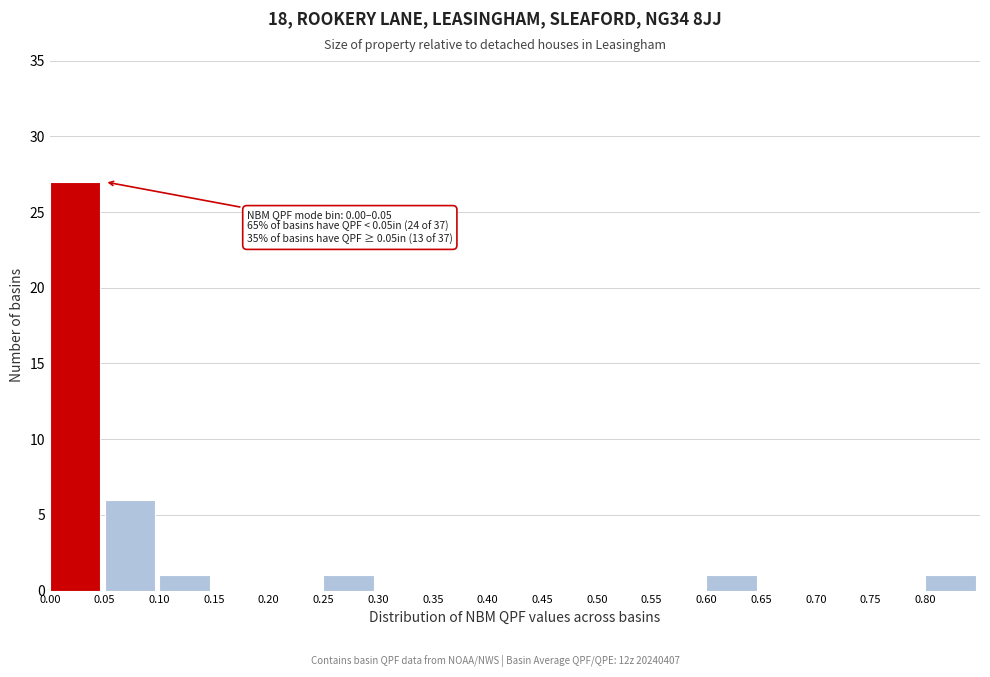

Which range on the x-axis has the tallest bar?

0.00 to 0.05